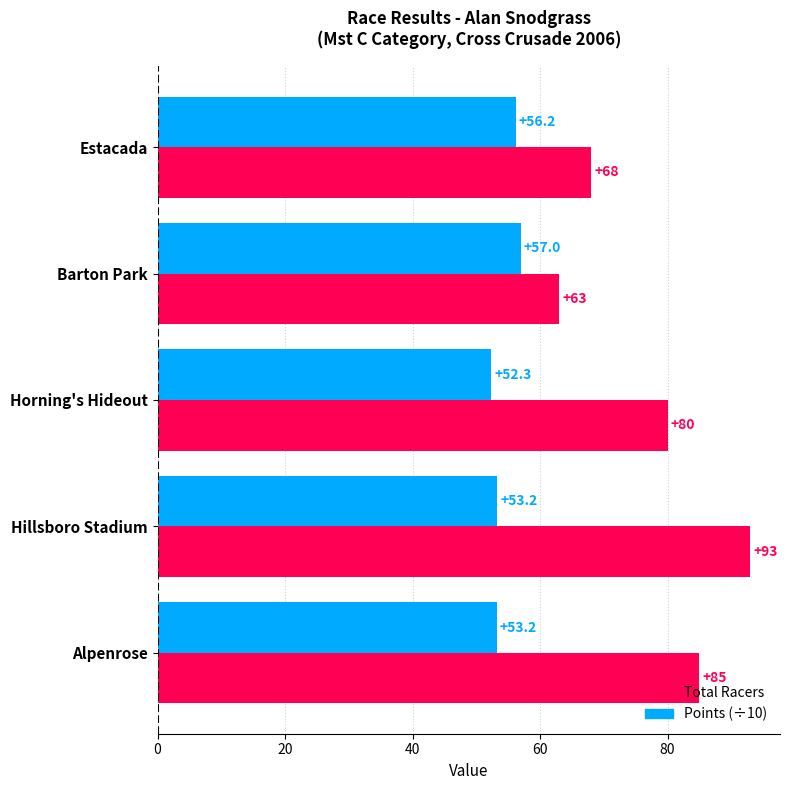

True or false: Total Racers has a value of 93.0 at Hillsboro Stadium.

True